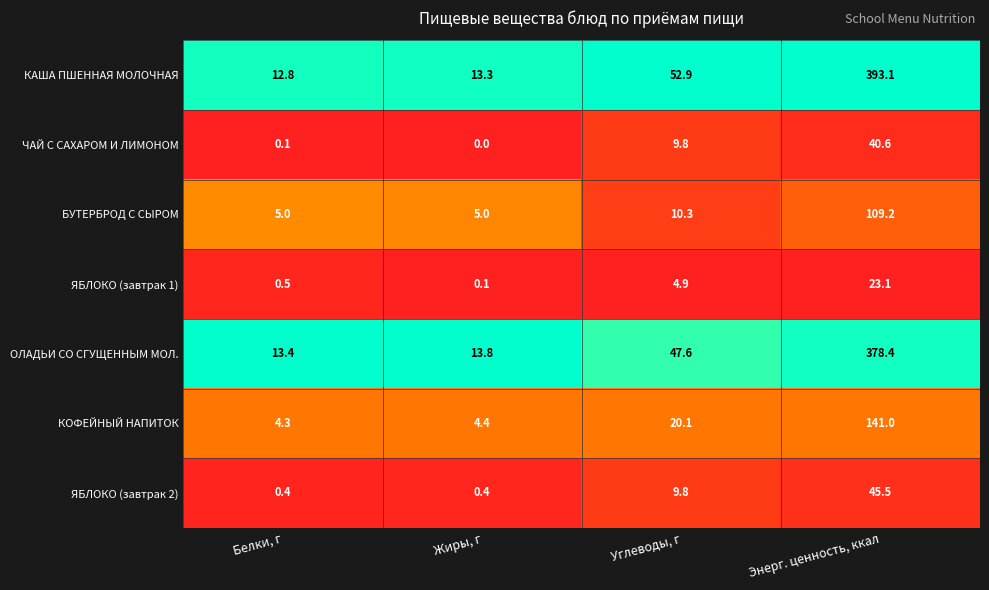

At Белки, г, list the series in order from smallest to largest.

ЧАЙ С САХАРОМ И ЛИМОНОМ, ЯБЛОКО (завтрак 2), ЯБЛОКО (завтрак 1), КОФЕЙНЫЙ НАПИТОК, БУТЕРБРОД С СЫРОМ, КАША ПШЕННАЯ МОЛОЧНАЯ, ОЛАДЬИ СО СГУЩЕННЫМ МОЛ.